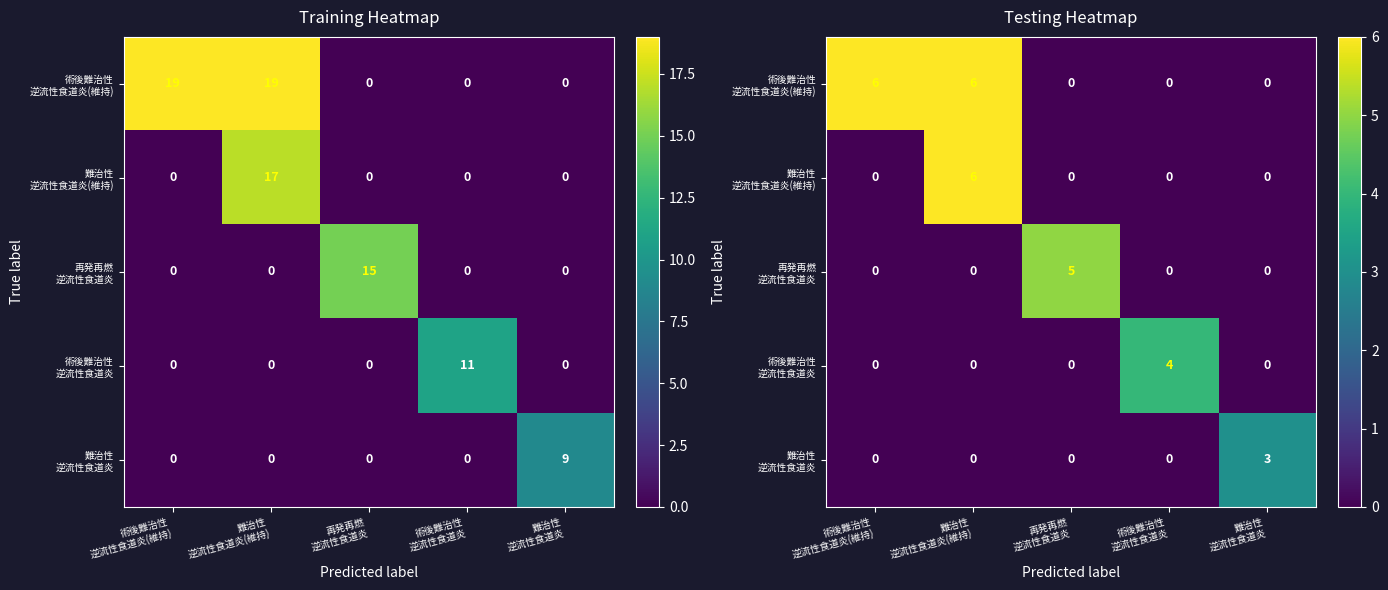

The 難治性 逆流性食道炎 series shows 1 at 難治性 逆流性食道炎. True or false?

False